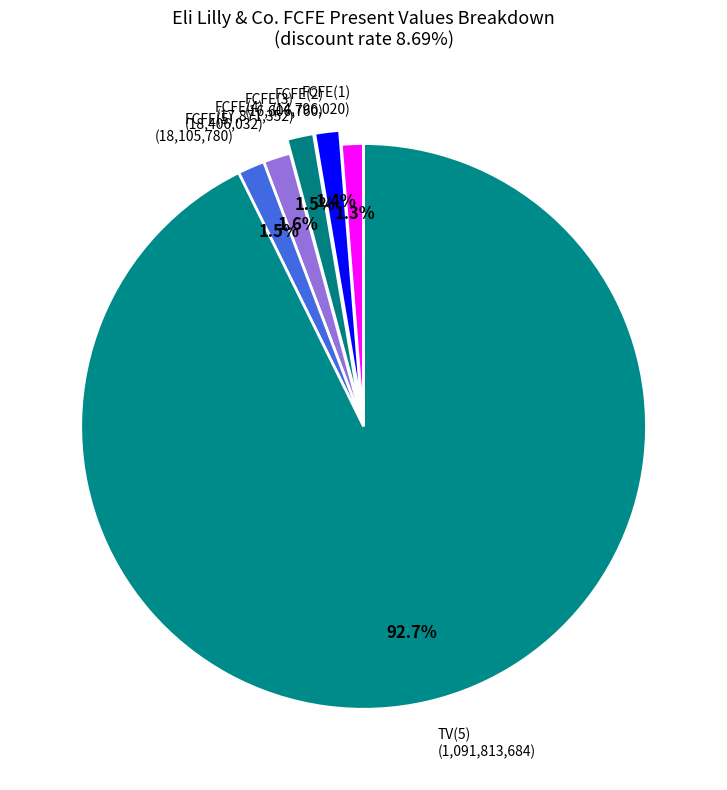

Count the number of slices in the pie.

6